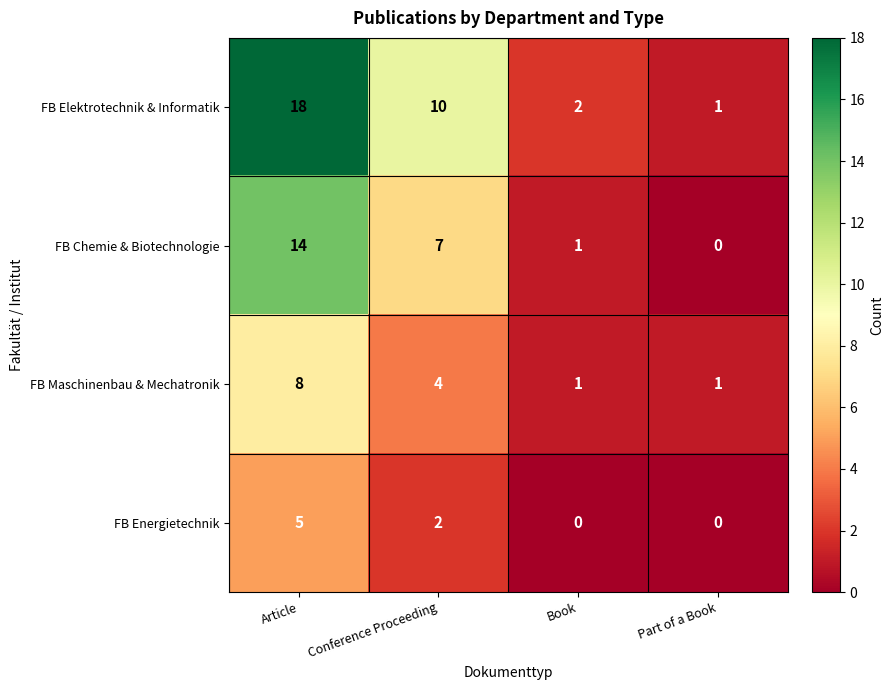

What is the total value across all series at Part of a Book?

2